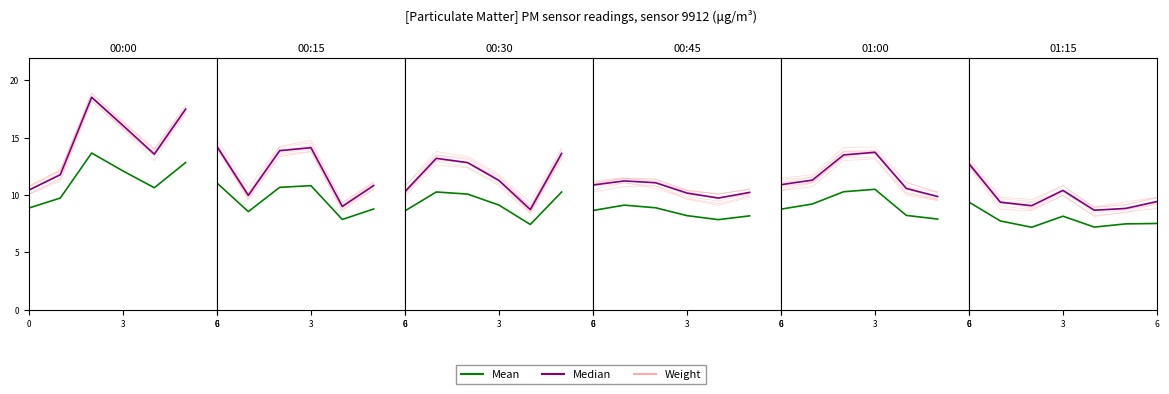

Is this an area chart (filled region under the line)?

No